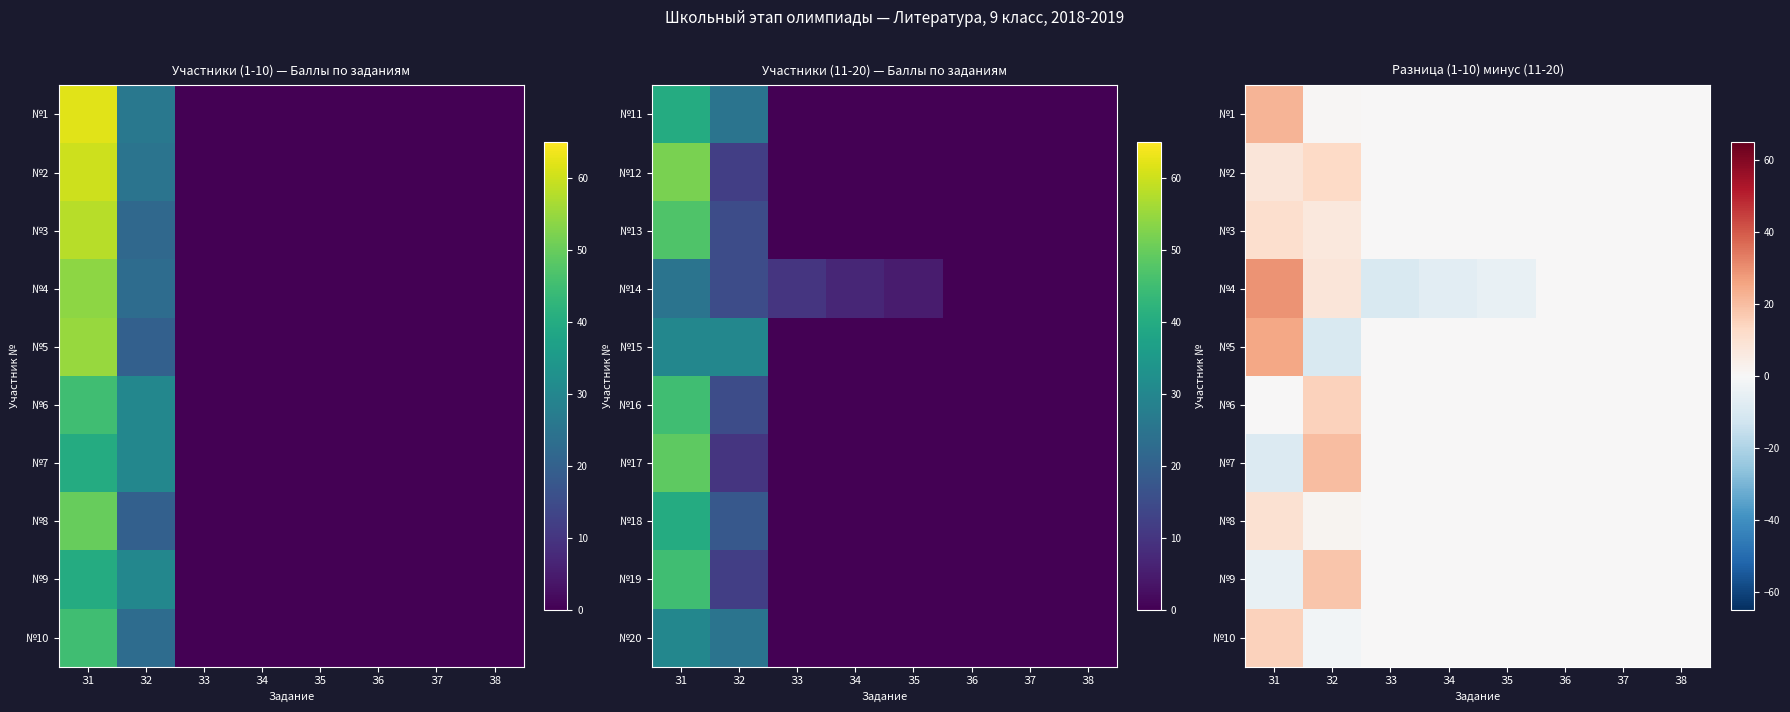

How many series are shown in this chart?

10